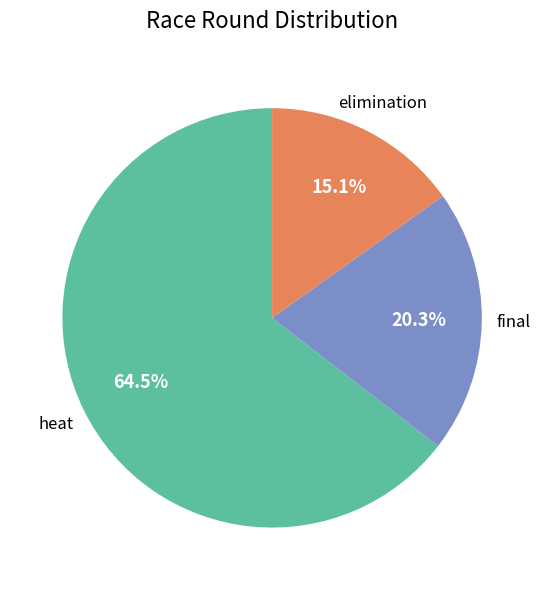

Does any single category account for the majority?

Yes